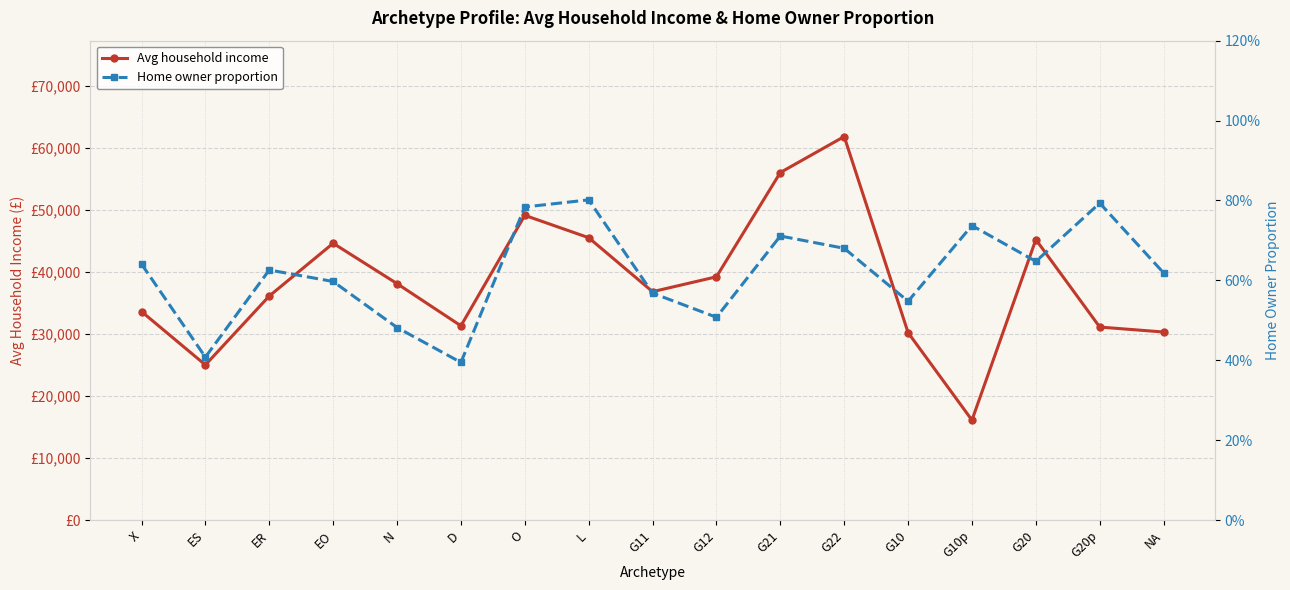

How many Home owner proportion values are between 0 and 1?

17